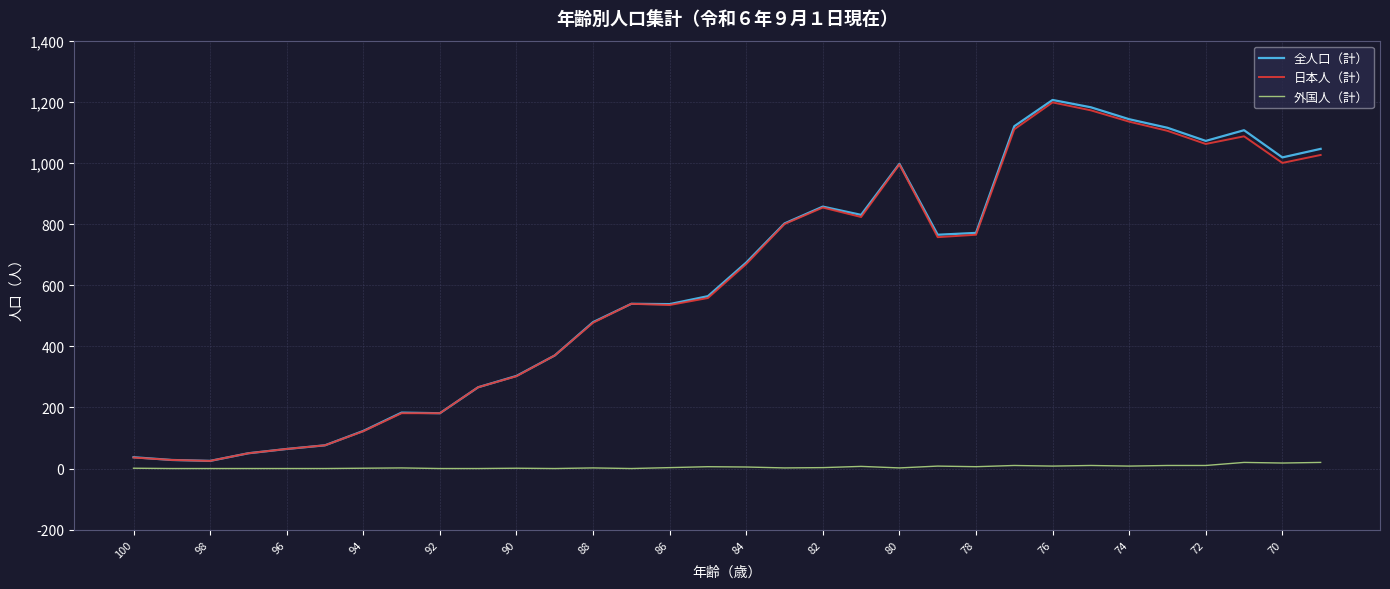

Which series has the largest range (max minus min)?

全人口（計）